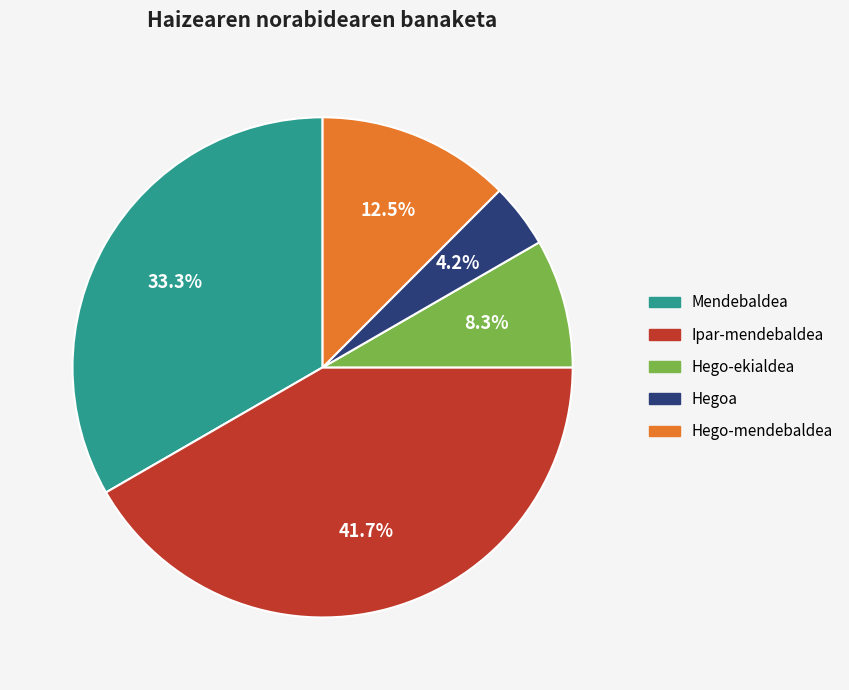

To the nearest percent, what is the average slice percentage?

20%